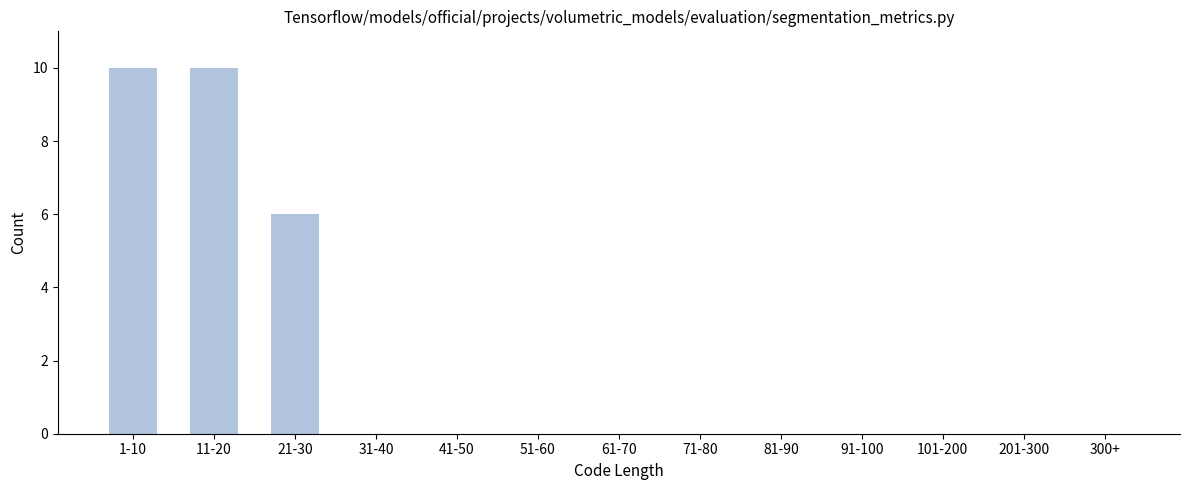

Reading right to left, extract all data points from this chart.

300+=0	201-300=0	101-200=0	91-100=0	81-90=0	71-80=0	61-70=0	51-60=0	41-50=0	31-40=0	21-30=6	11-20=10	1-10=10